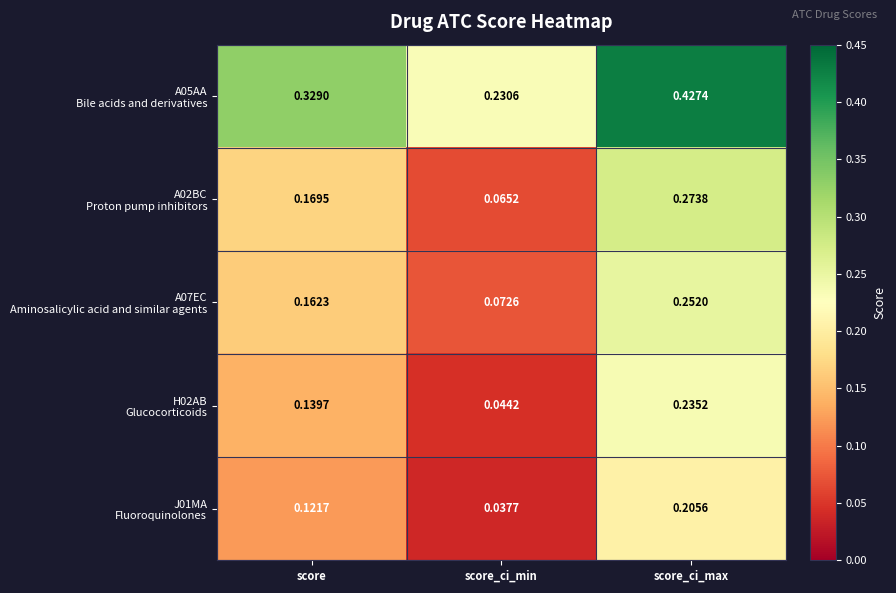

At which category does the chart reach its peak across all series?

score_ci_max